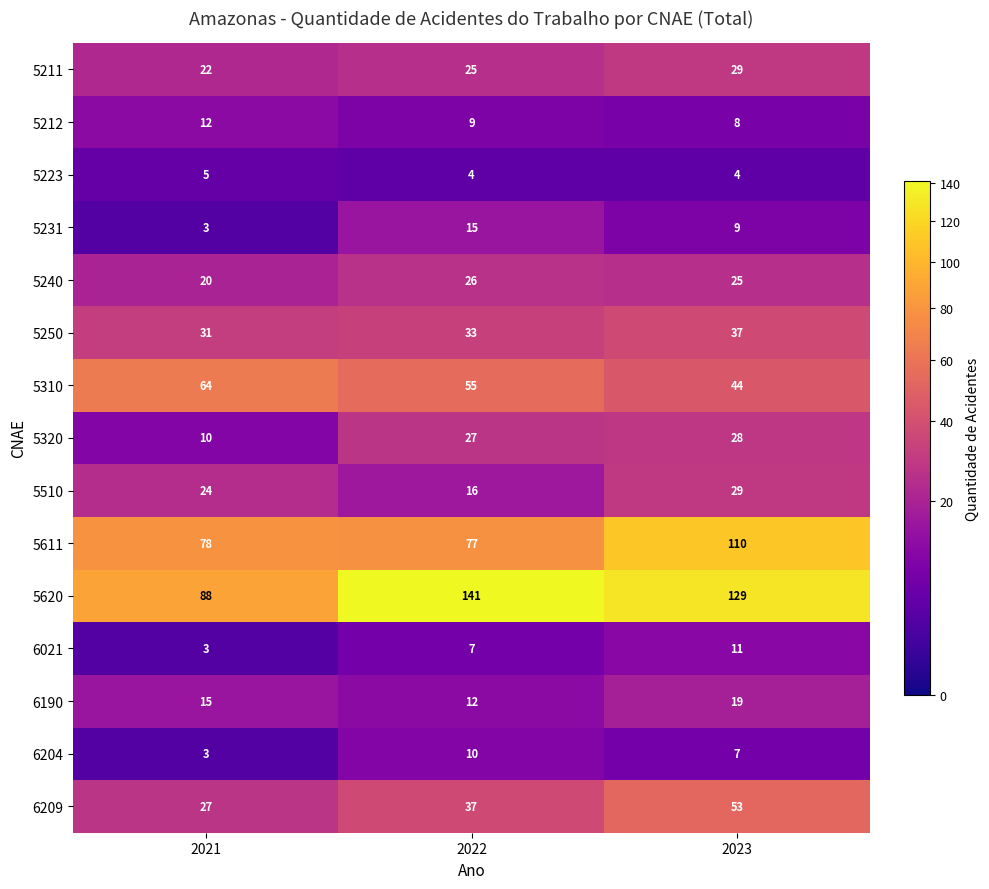

The 5211 series shows 29 at 2023. True or false?

True